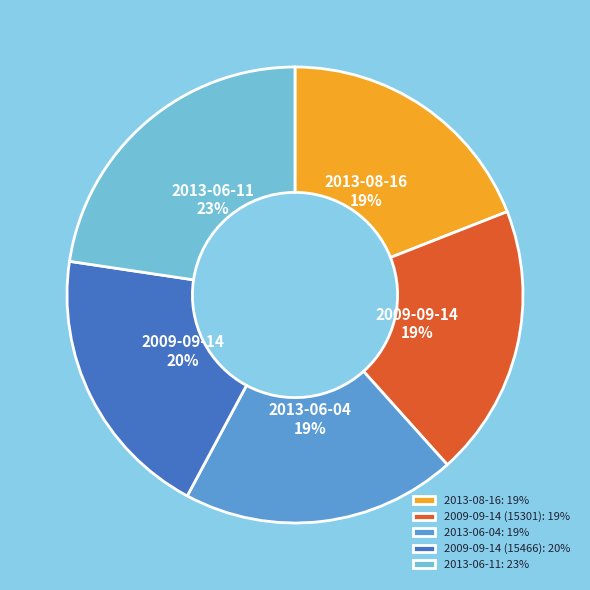

How many slices are in this pie chart?

5